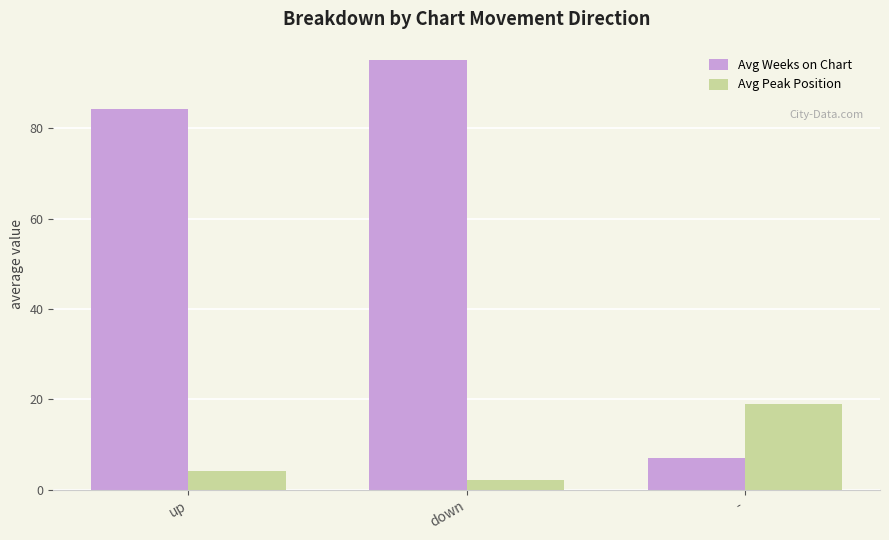

What is the sum of the Avg Peak Position values at up and down?

6.3